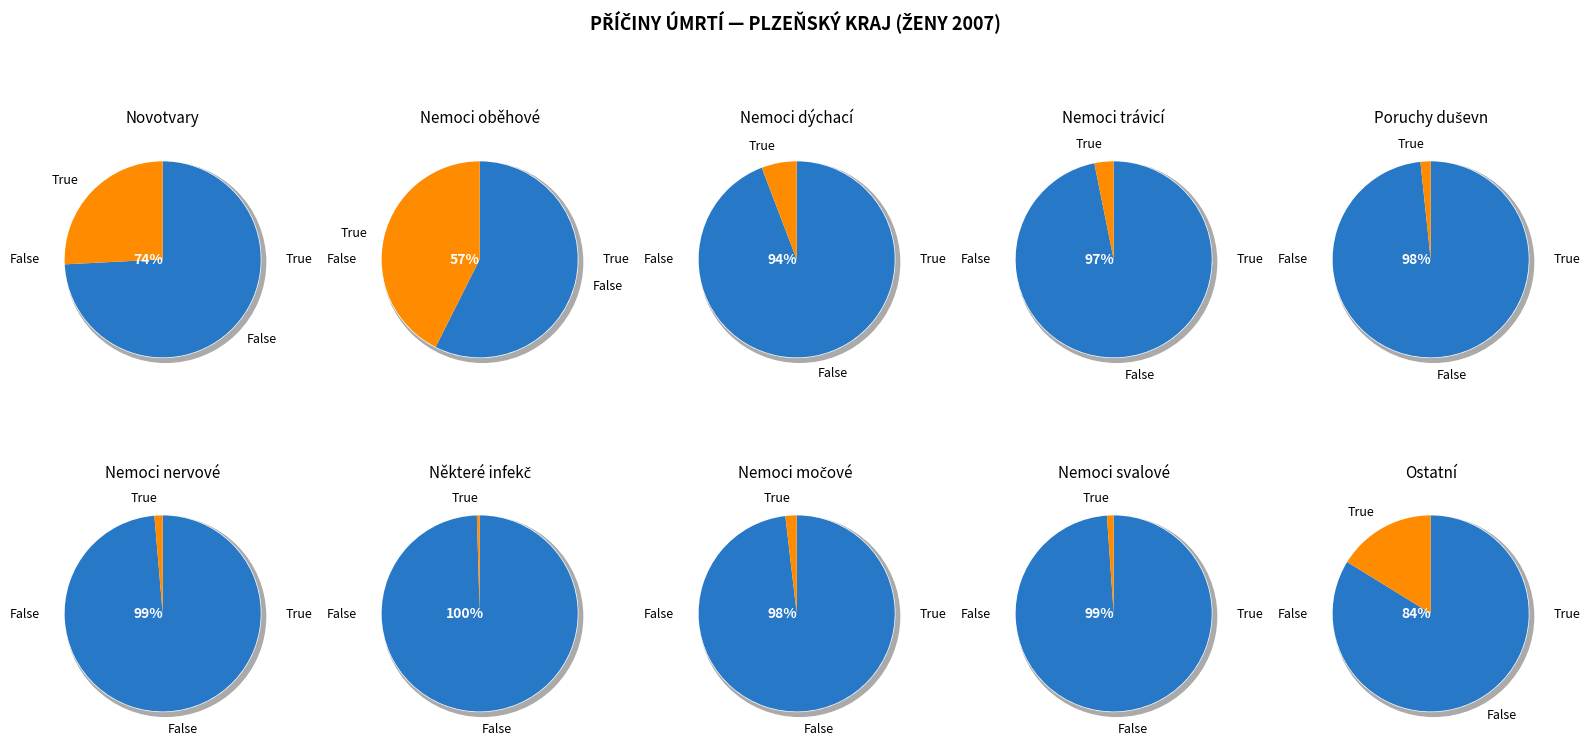

Does 6 represent more than half of the total?

No